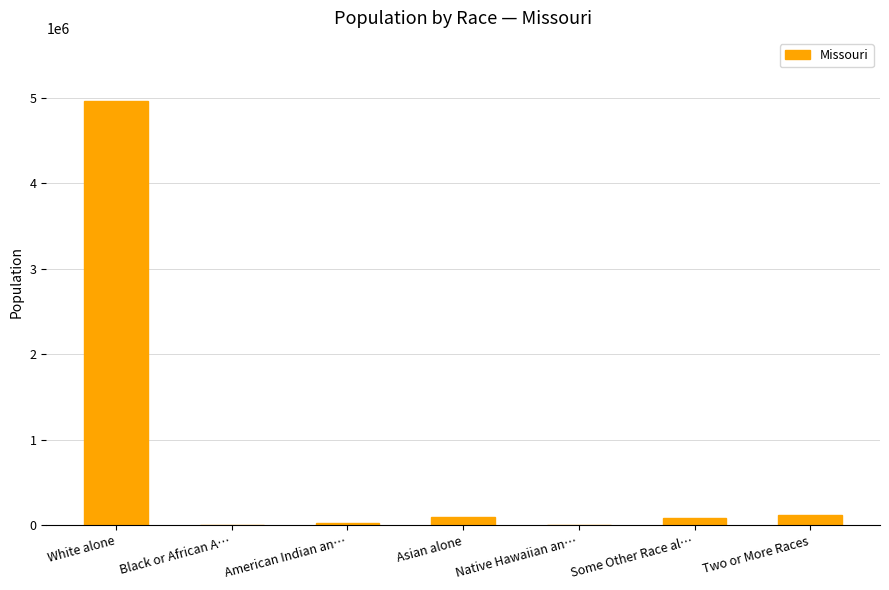

At which label does the data first exceed 80457?

White alone